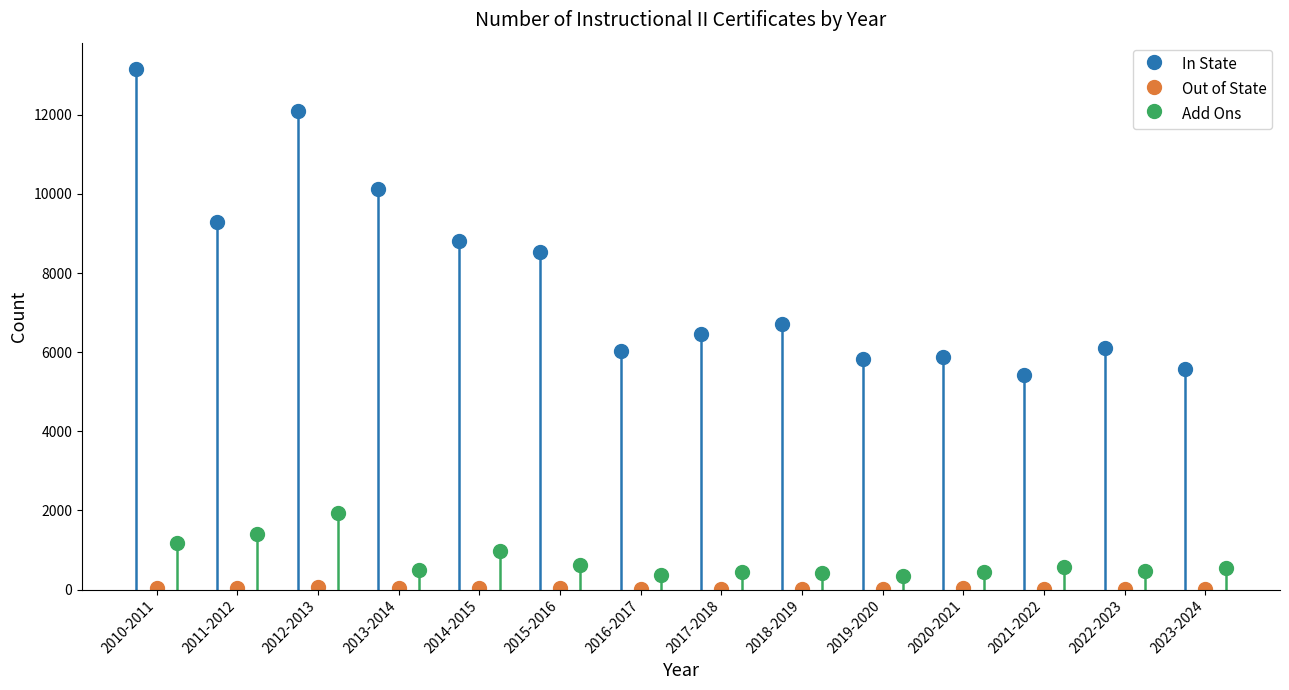

Is the value of Out of State at 2023-2024 greater than the value of Add Ons at 2020-2021?

No